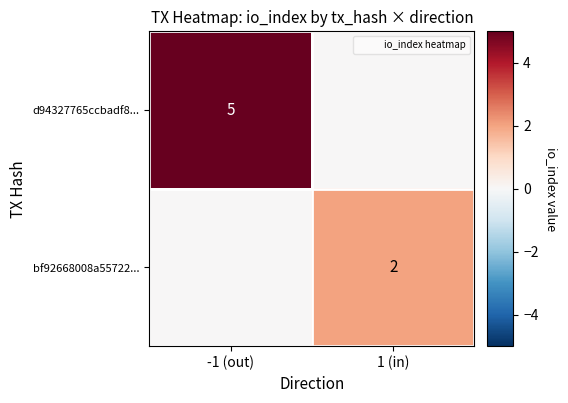

Which series changed the most between -1 (out) and 1 (in)?

d94327765ccbadf8...